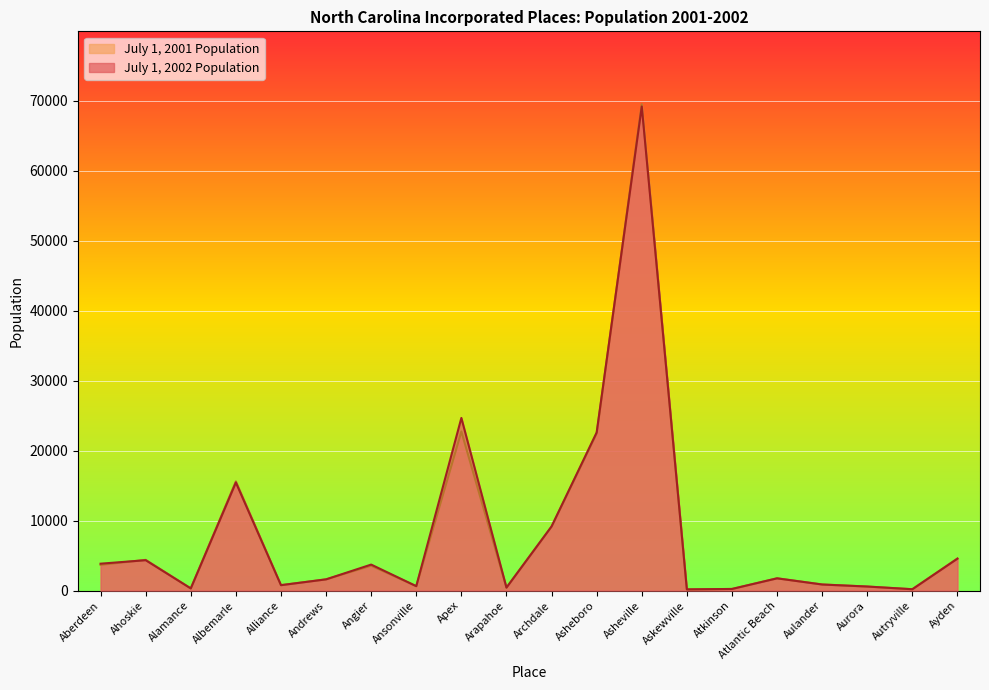

At which category is the sum across all series the highest?

Asheville